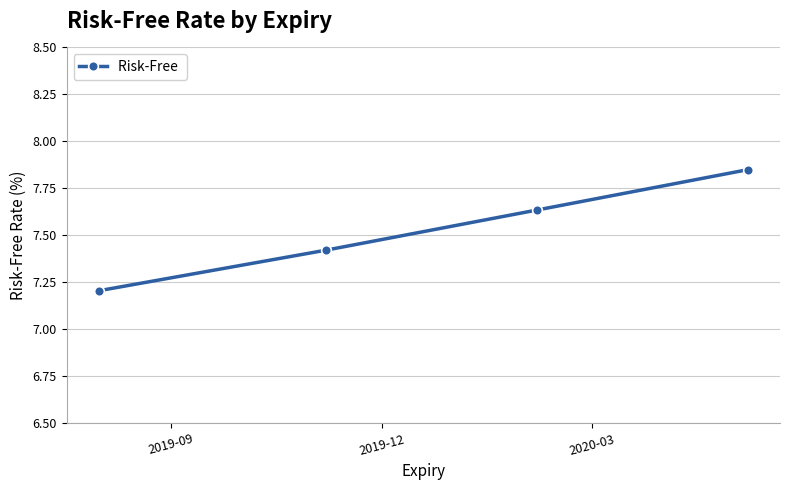

What is the difference between the maximum and minimum values?

0.6